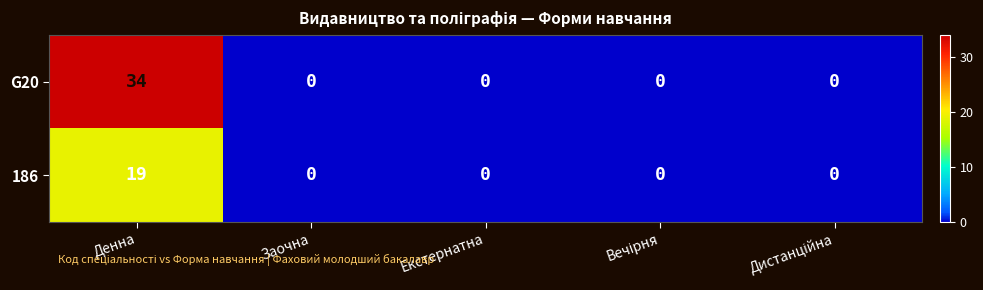

True or false: G20 has a value of 0 at Екстернатна.

True